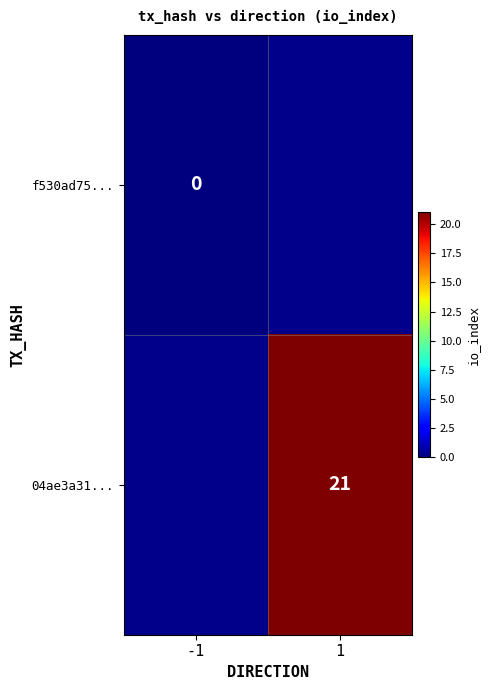

True or false: 04ae3a31... has a value of 21 at 1.

True